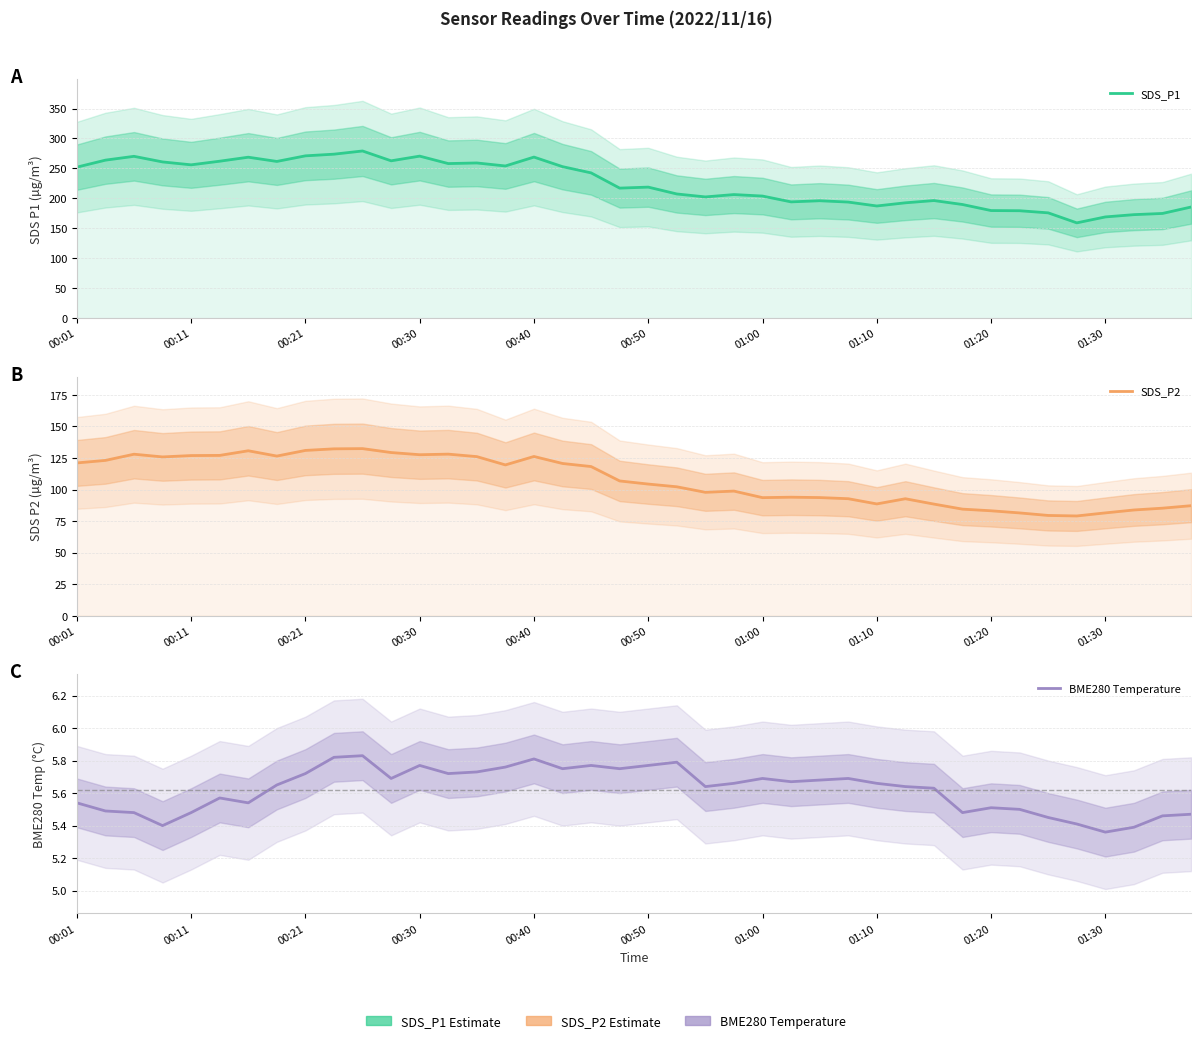

What is the value of the SDS_P1 point at the 6th from the left?

262.0